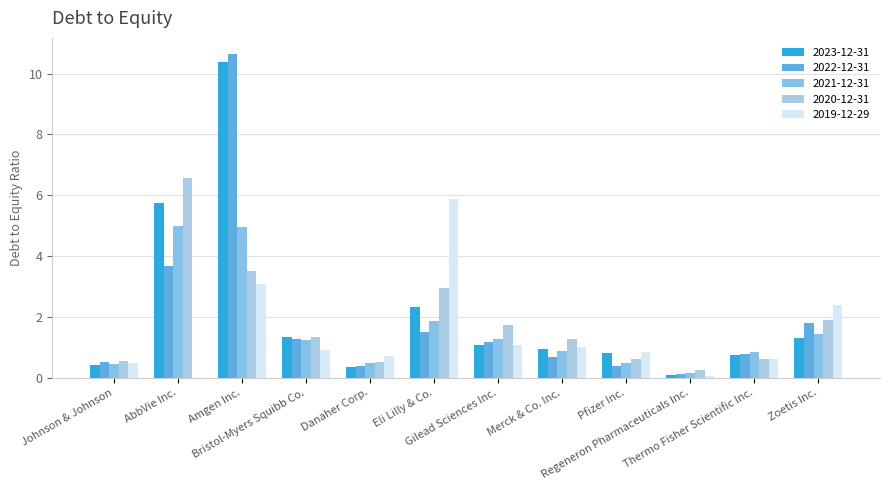

List the series in order of their peak value, highest first.

2022-12-31, 2023-12-31, 2020-12-31, 2019-12-29, 2021-12-31